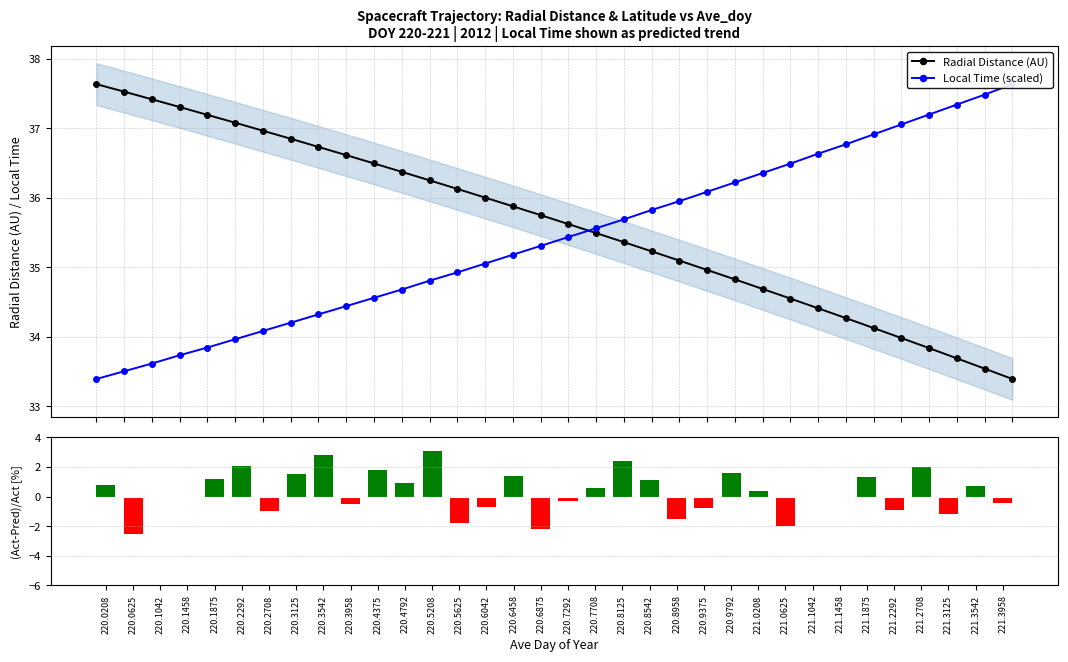

Read the Local Time (scaled) value at 220.1458.

33.7